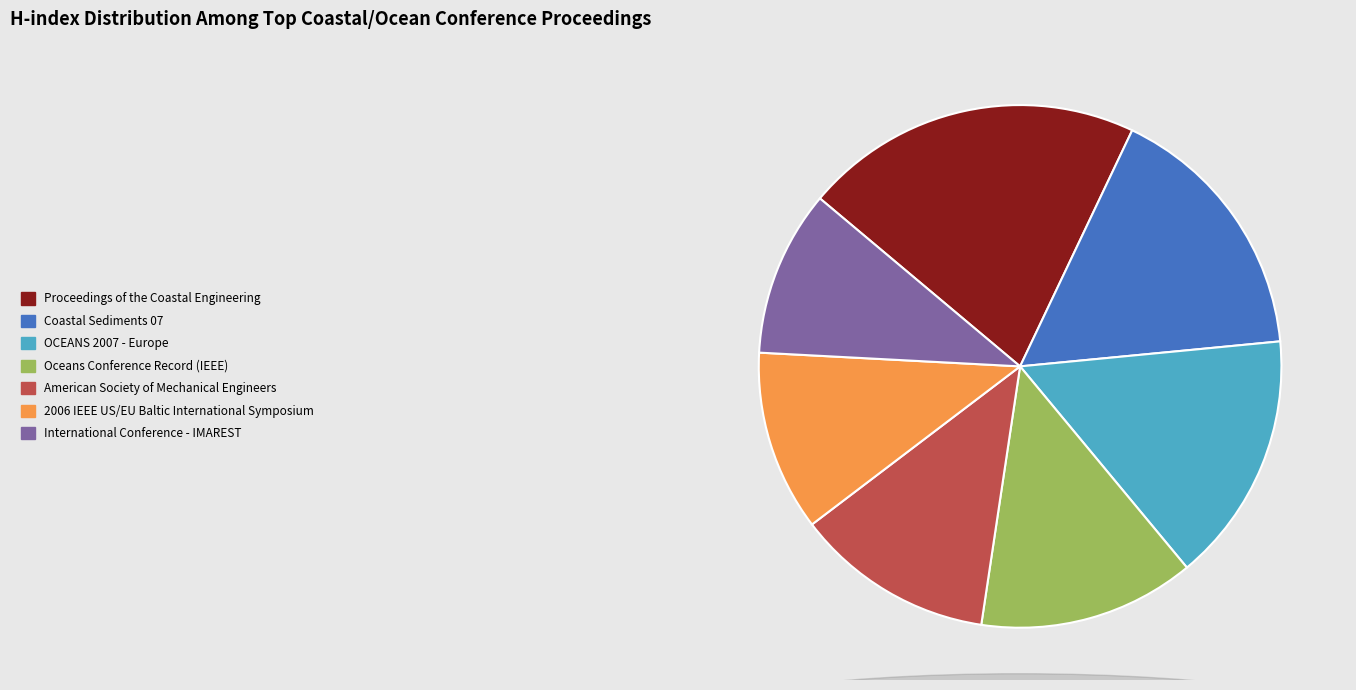

The Proceedings of the Coastal Engineering slice represents 30% of the pie. True or false?

False